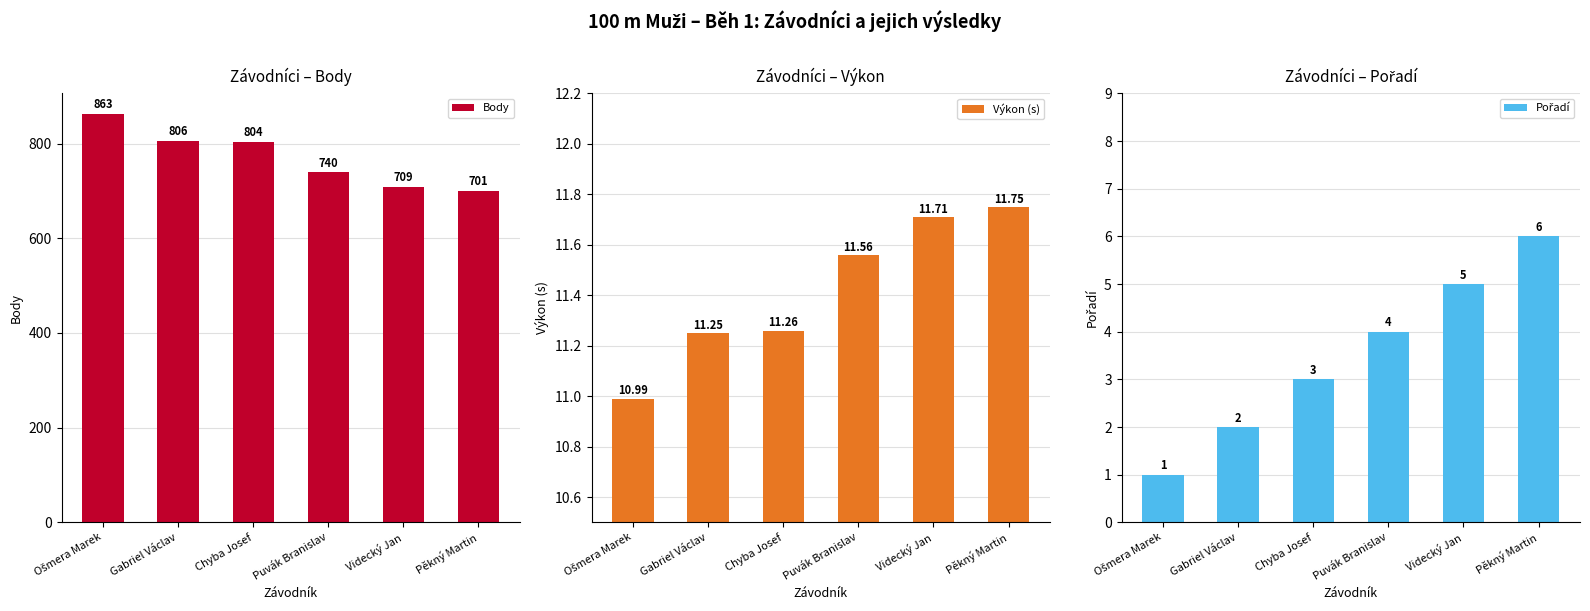

What is the difference between the Pořadí values at Chyba Josef and Gabriel Václav?

1.0